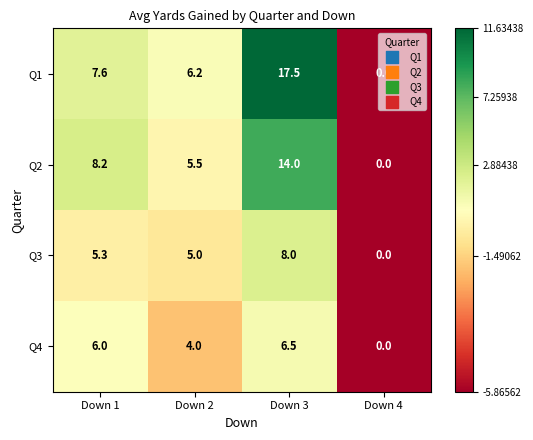

List the series in order of their peak value, lowest first.

Q4, Q3, Q2, Q1